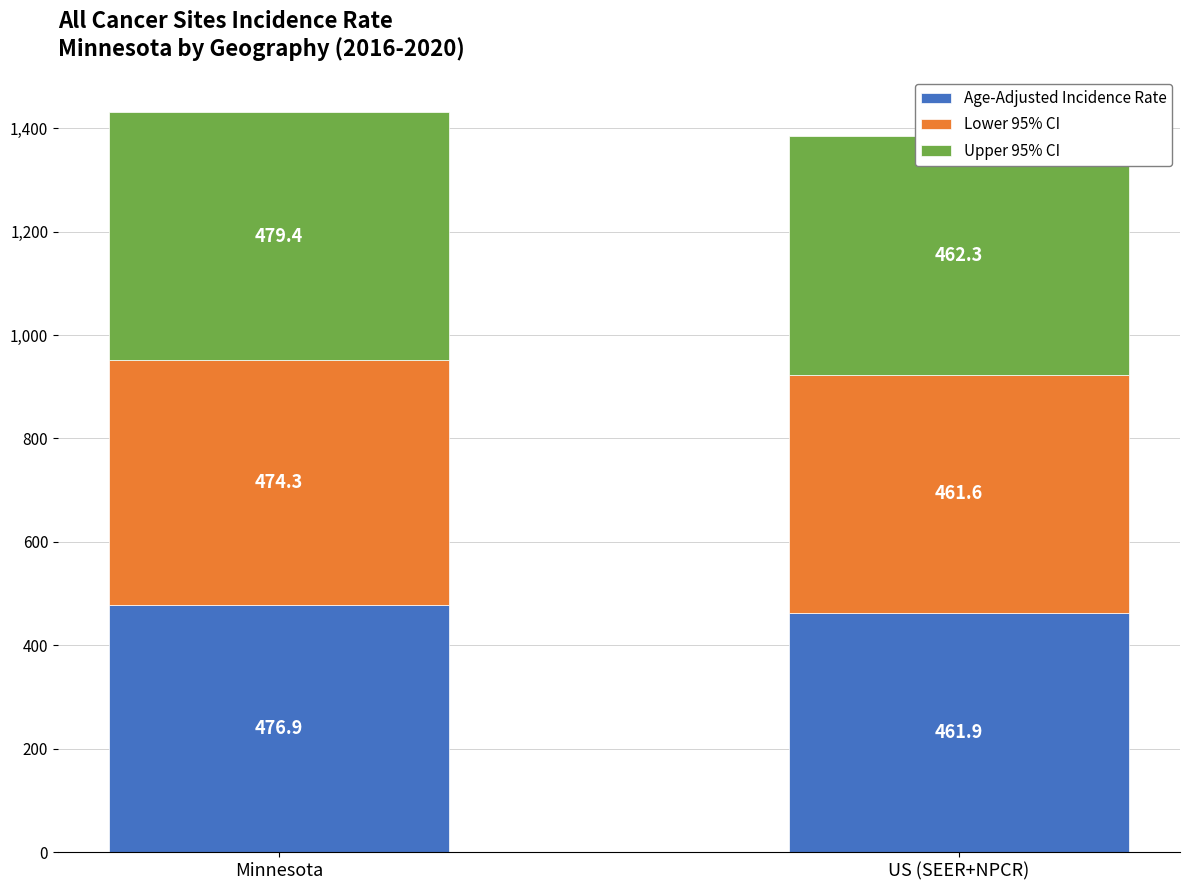

Which category has the highest value in the Upper 95% CI series?

Minnesota